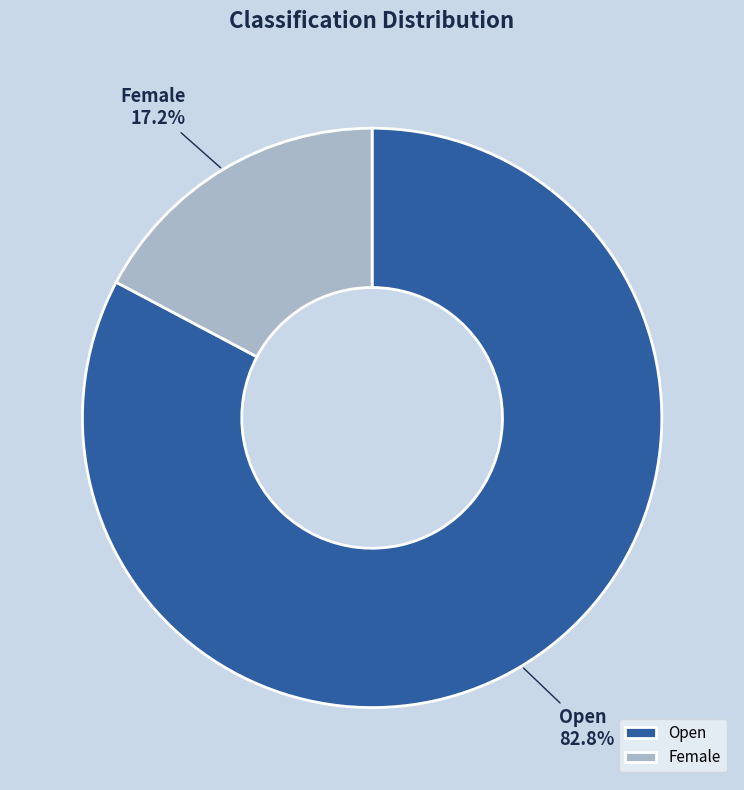

Which category has the smallest portion of the pie?

Female